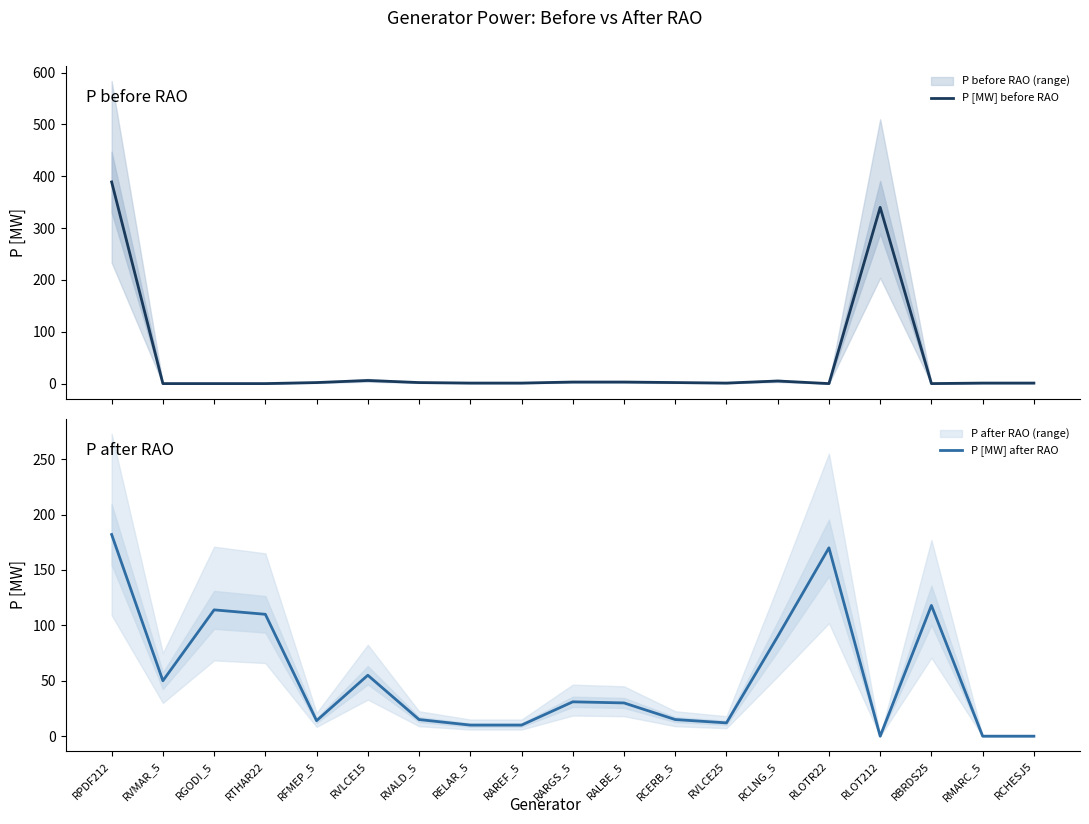

What is the sum of the P [MW] after RAO values at RVLCE15 and RARGS_5?

86